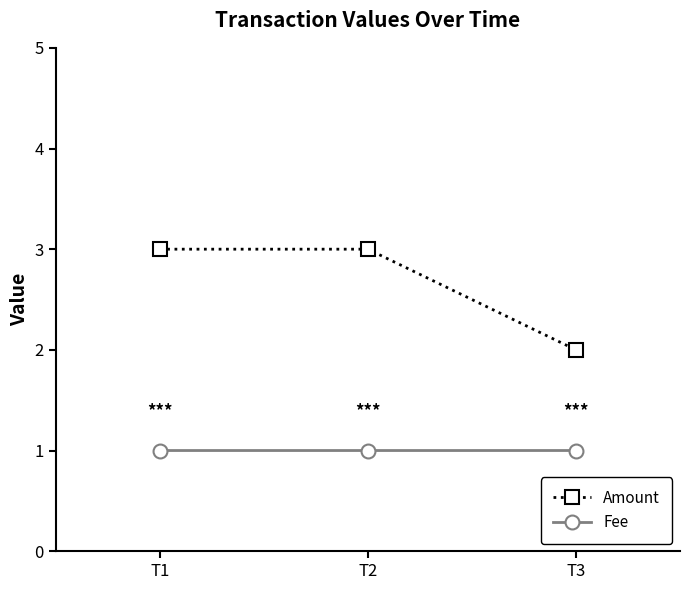

What is the difference between the highest and lowest values at T1?

2.0